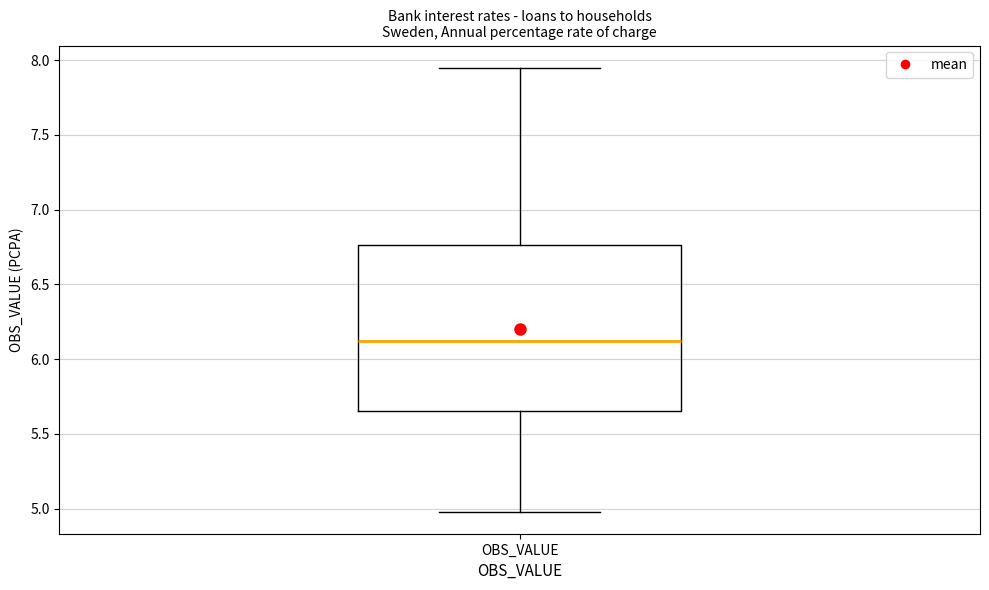

Read this box plot against the y-axis: the position of the median line, the range covered by the box, and the ends of both whiskers. The values are not printed on the chart, so give them approximately, as read against the axis.

median 6.10, box 5.65 to 6.75, whiskers 5.00 to 7.95